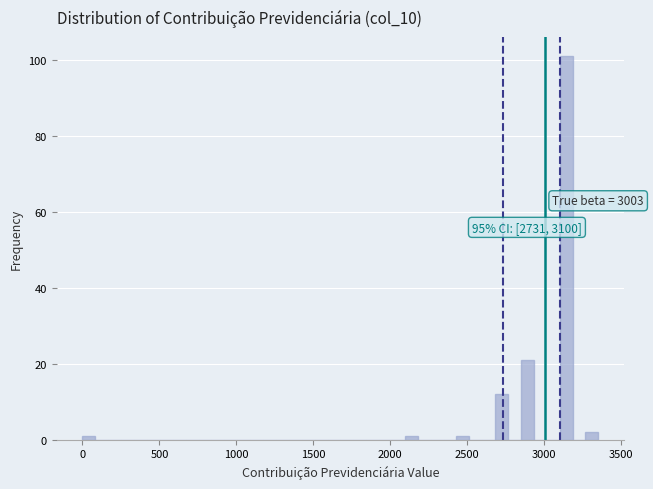

Read against the x-axis, roughly where is the centre of the tallest bar?

3150